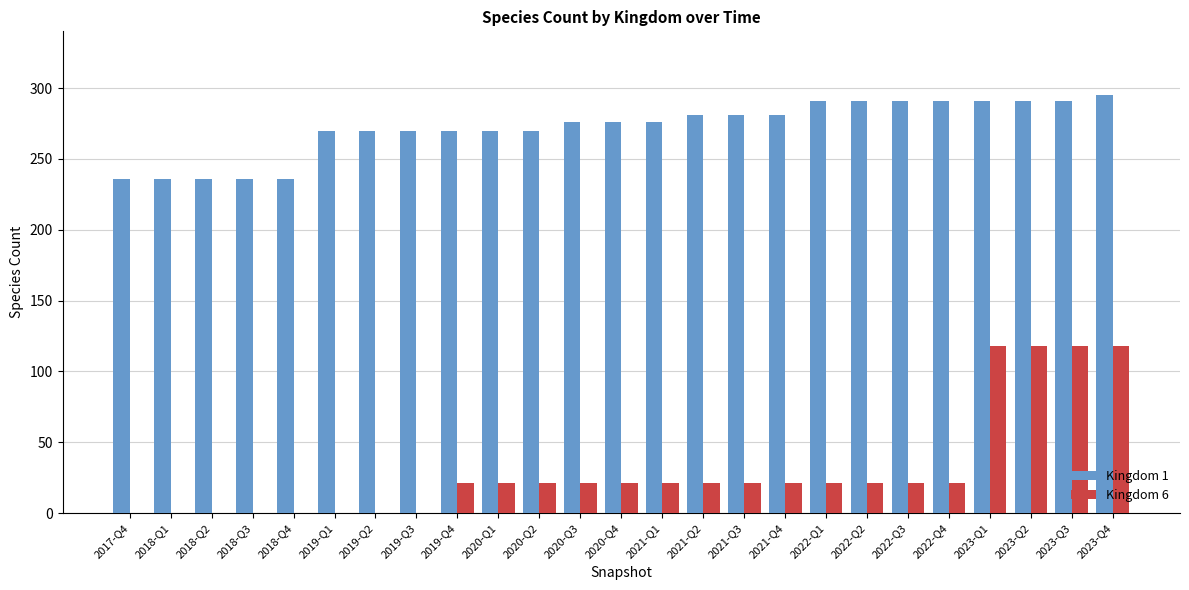

What is the average value of the Kingdom 6 series?

30